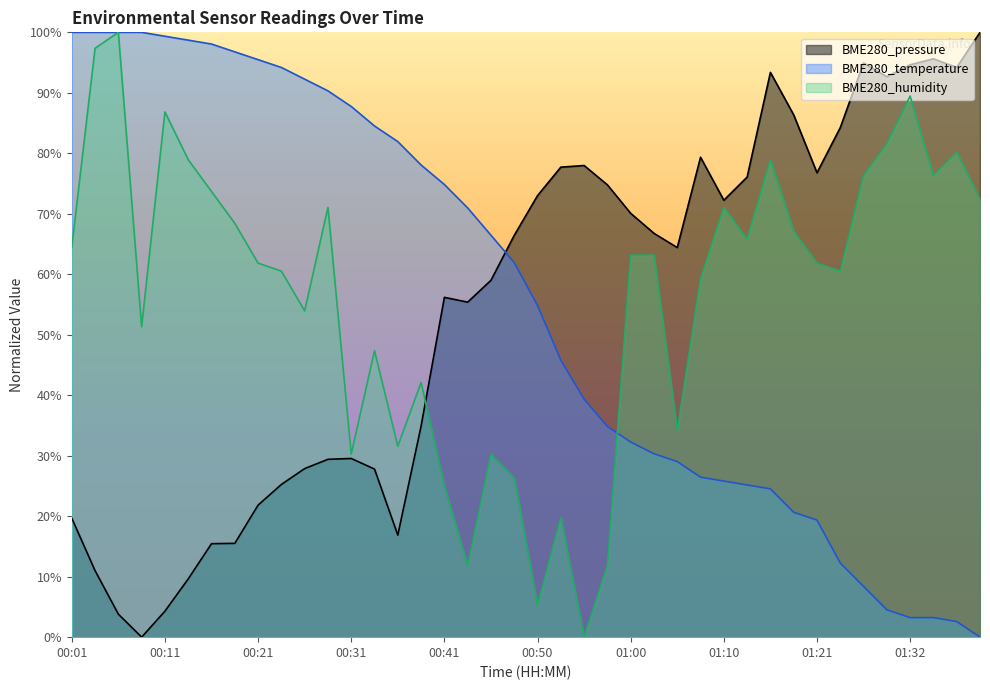

Is it true that BME280_pressure equals 33.0 at 00:45?

False